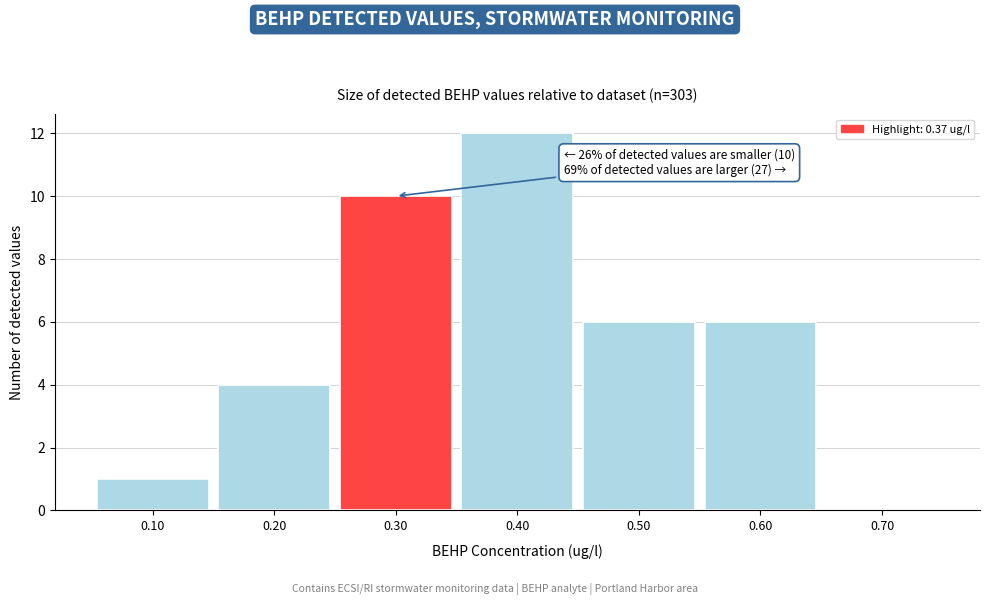

Reading right to left, extract all data points from this chart.

0.70=0	0.60=6	0.50=6	0.40=12	0.30=10	0.20=4	0.10=1